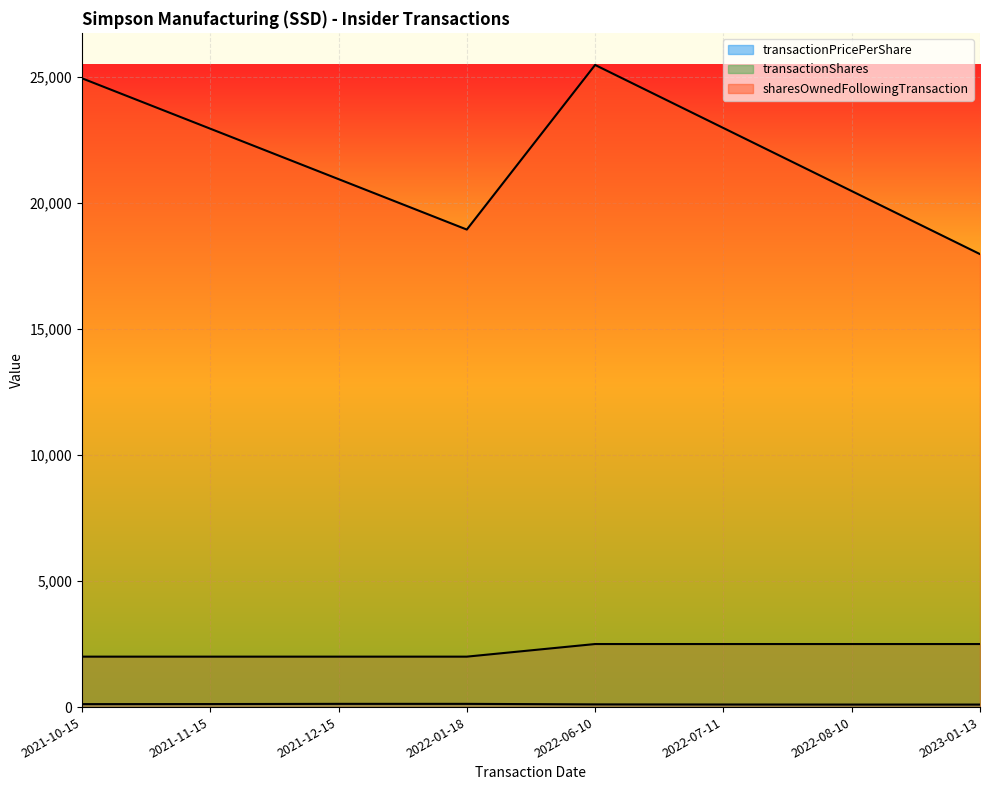

True or false: transactionPricePerShare and transactionShares cross at least once.

False